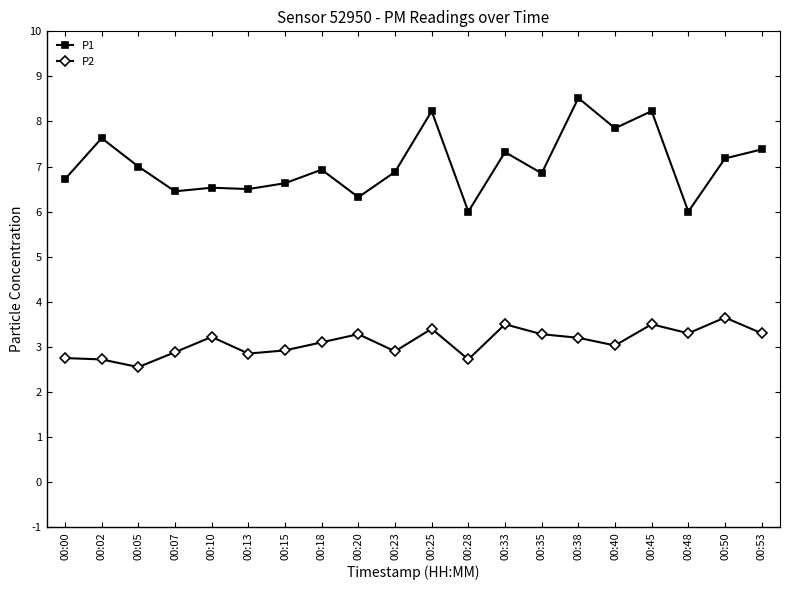

Rank the series by their average value, from highest to lowest.

P1, P2